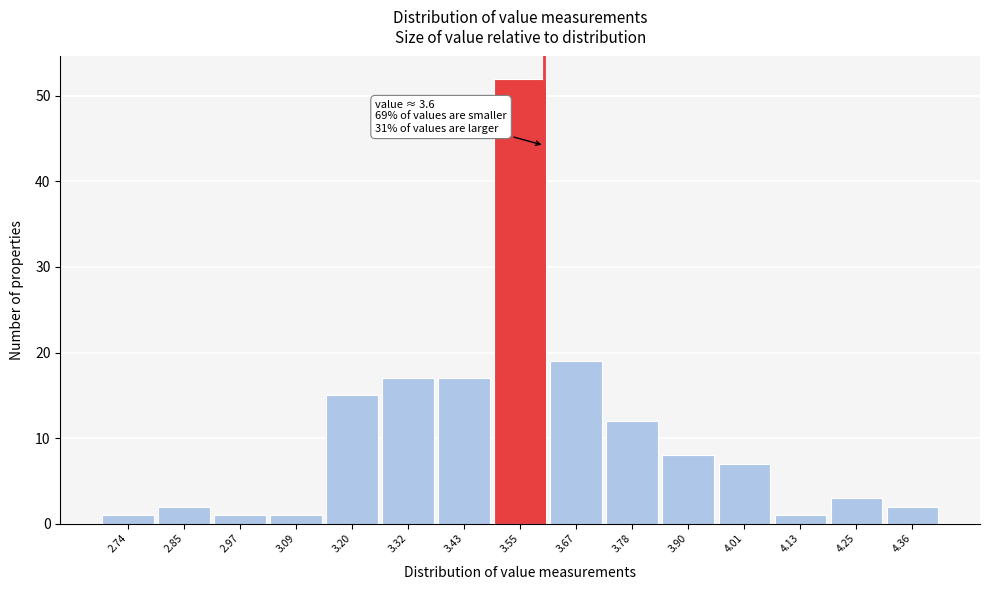

Over which range of the x-axis is the bar tallest?

3.492 to 3.608